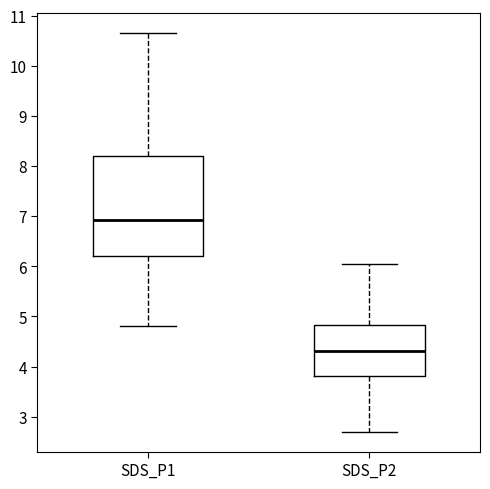

Which box has the highest median line?

SDS_P1